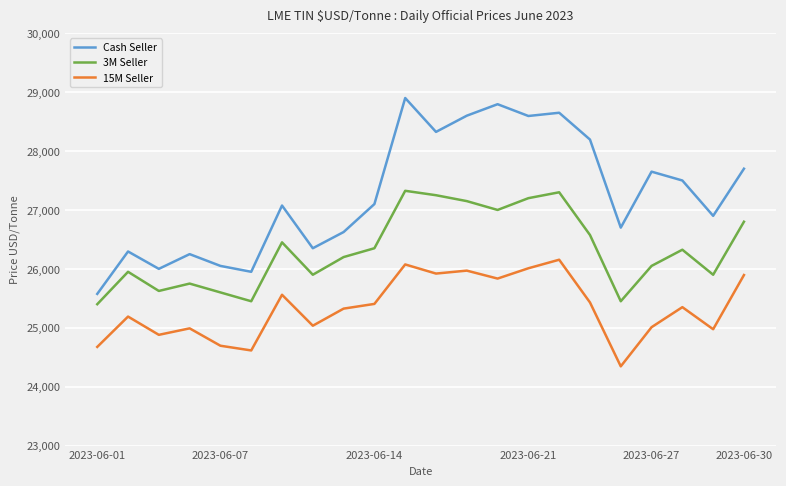

Which series has the largest total across all categories?

Cash Seller